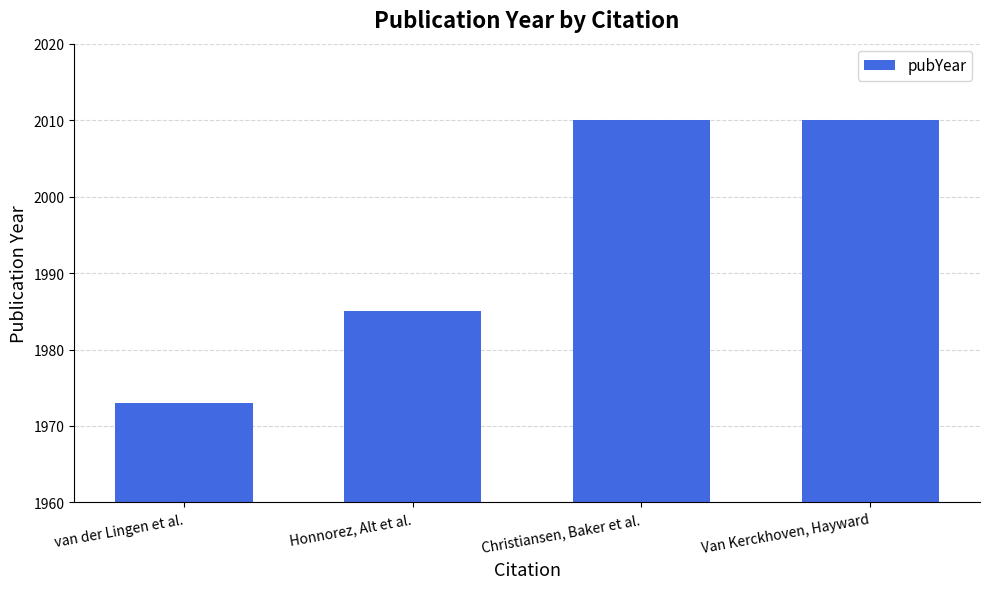

What is the sum of all values?

7978